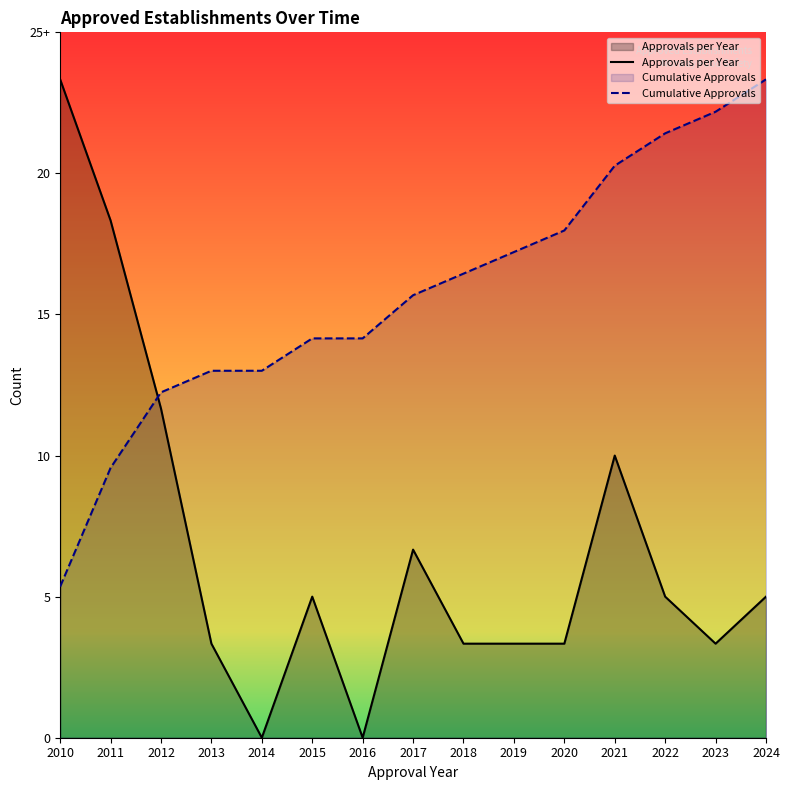

True or false: Cumulative Approvals and Approvals per Year cross at least once.

True